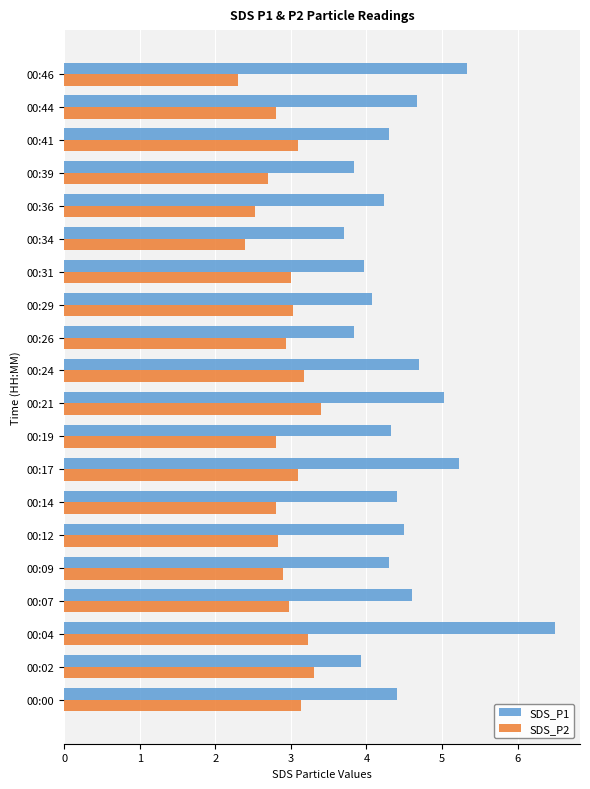

At which label does SDS_P1 reach its minimum?

00:34